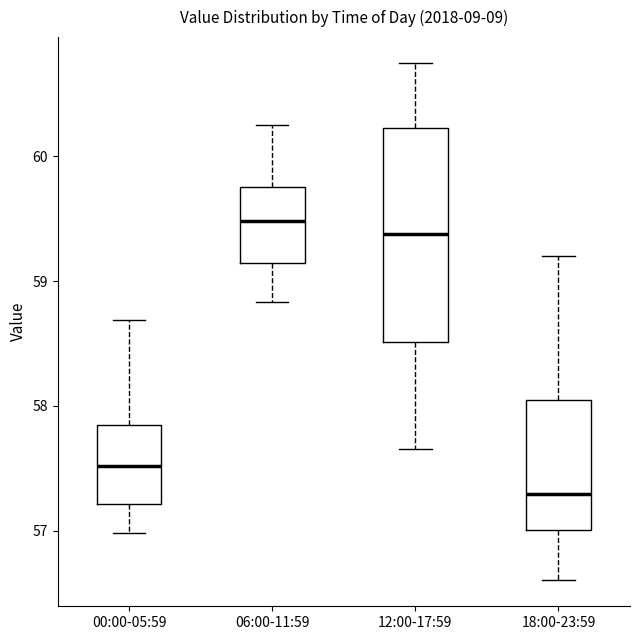

Where does the lower whisker of the box for 18:00-23:59 end on the y-axis? The values are not printed on the chart, so give them approximately, as read against the axis.

56.6